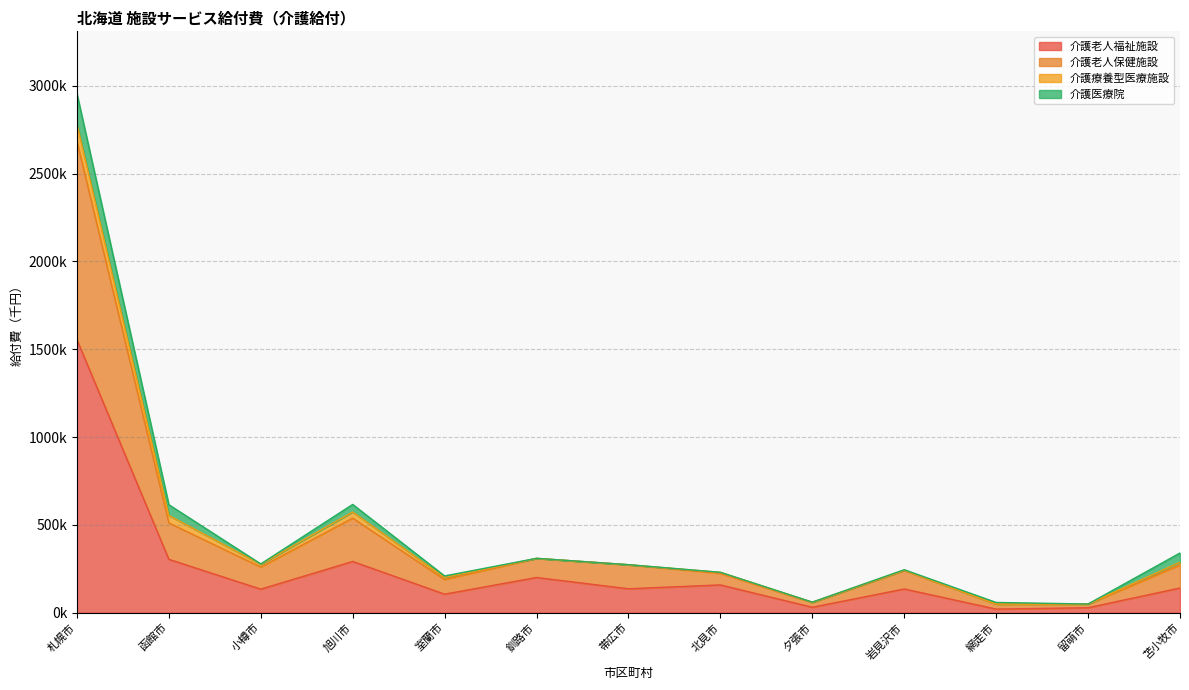

In 介護老人福祉施設, how many points are higher than both neighbors (excluding endpoints)?

4